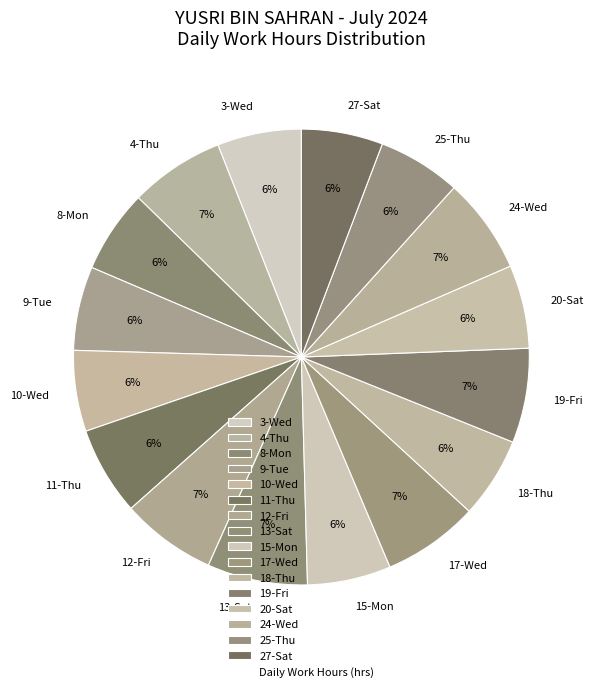

What is the ratio of the value at 4-Thu to the value at 10-Wed?

1.2